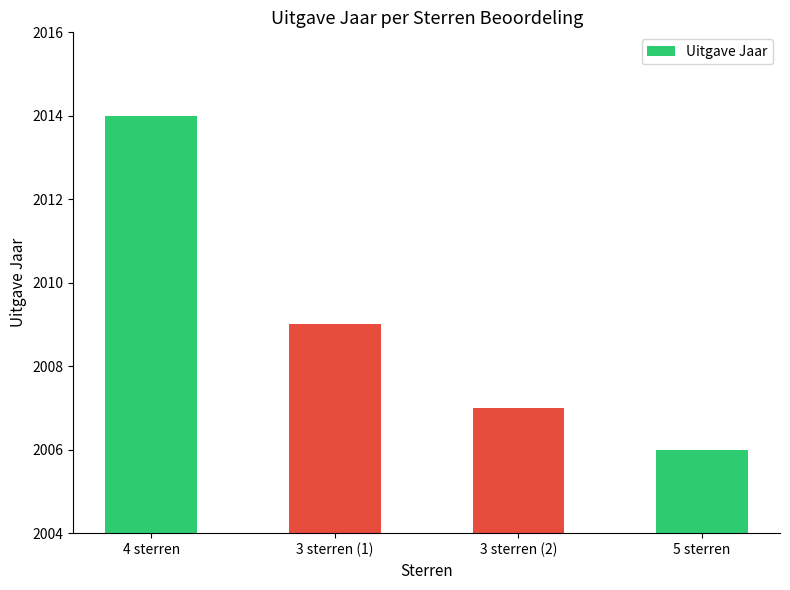

At which label is the value closest to 2010?

3 sterren (1)